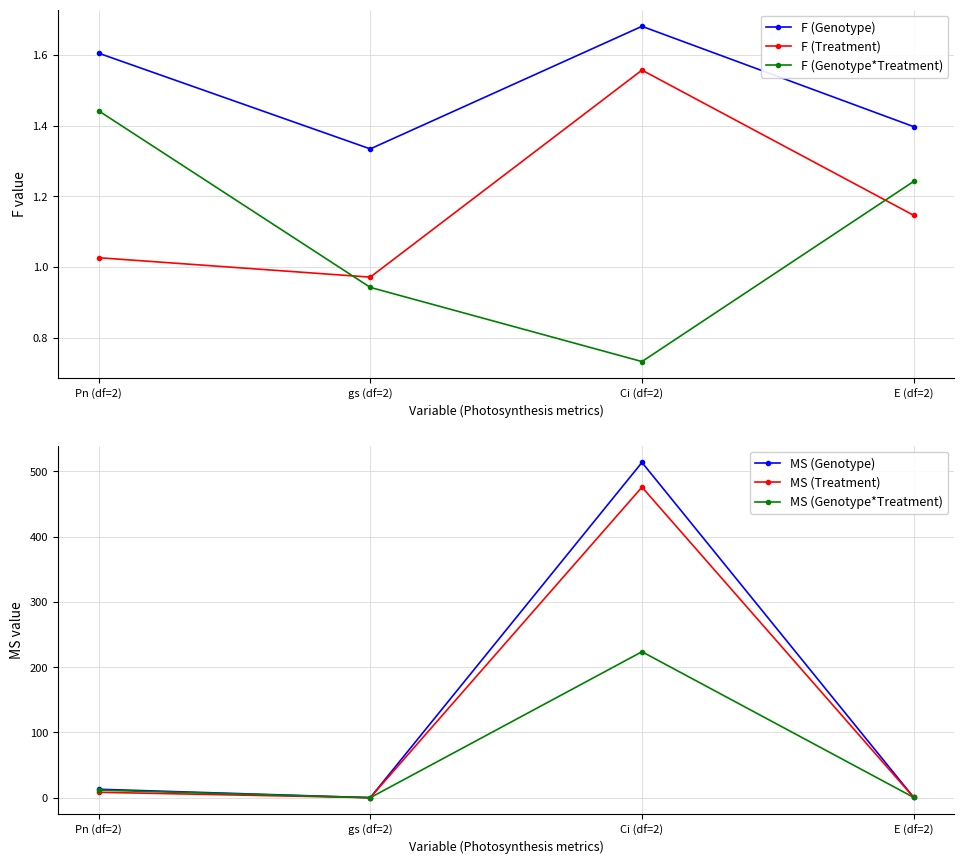

Reading right to left, list all the values displayed in this chart.

F (Genotype): E (df=2)=1.4	Ci (df=2)=1.7	gs (df=2)=1.3	Pn (df=2)=1.6
F (Treatment): E (df=2)=1.1	Ci (df=2)=1.6	gs (df=2)=1.0	Pn (df=2)=1.0
F (Genotype*Treatment): E (df=2)=1.2	Ci (df=2)=0.7	gs (df=2)=0.9	Pn (df=2)=1.4
MS (Genotype): E (df=2)=0.5	Ci (df=2)=513.9	gs (df=2)=0.0	Pn (df=2)=12.9
MS (Treatment): E (df=2)=0.4	Ci (df=2)=476.0	gs (df=2)=0.0	Pn (df=2)=8.3
MS (Genotype*Treatment): E (df=2)=0.4	Ci (df=2)=223.7	gs (df=2)=0.0	Pn (df=2)=11.6